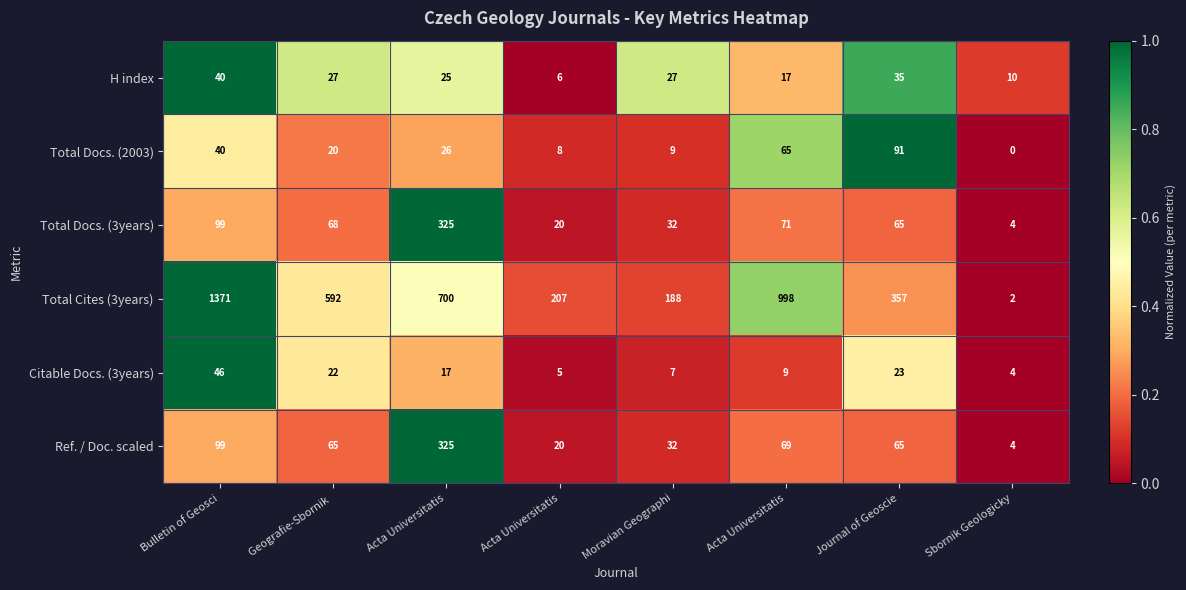

At Geografie-Sbornik , list the series in order from largest to smallest.

Total Cites (3years), Total Docs. (3years), Ref. / Doc. scaled, H index, Citable Docs. (3years), Total Docs. (2003)